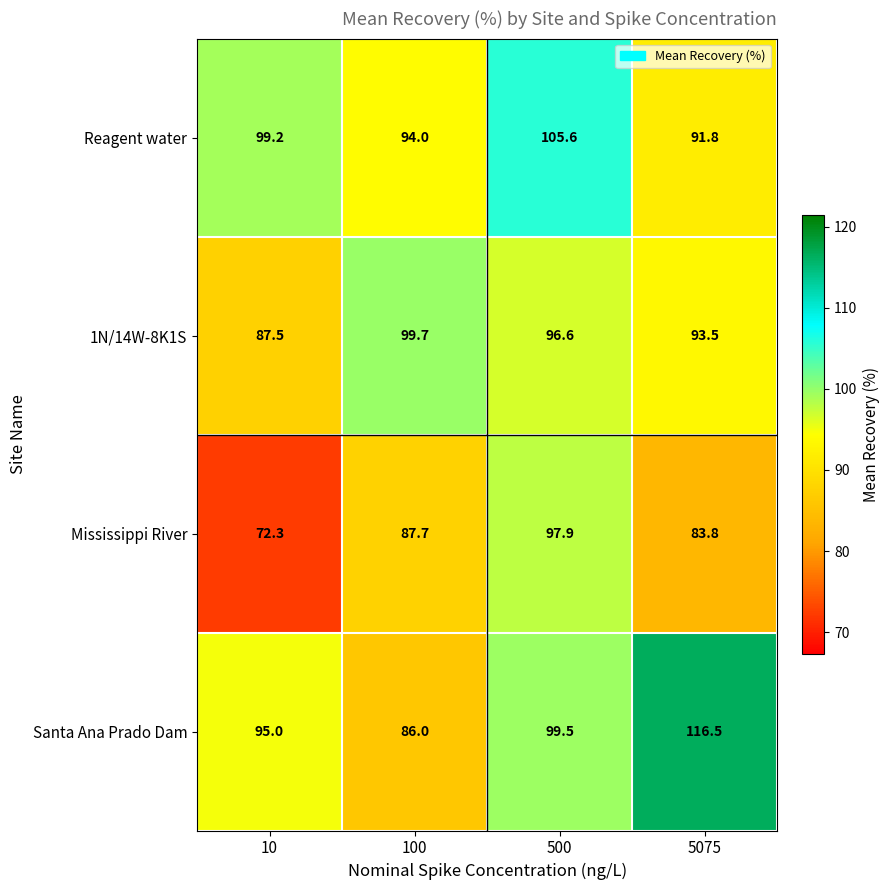

True or false: Mississippi River has a value of 135.6 at 500.

False